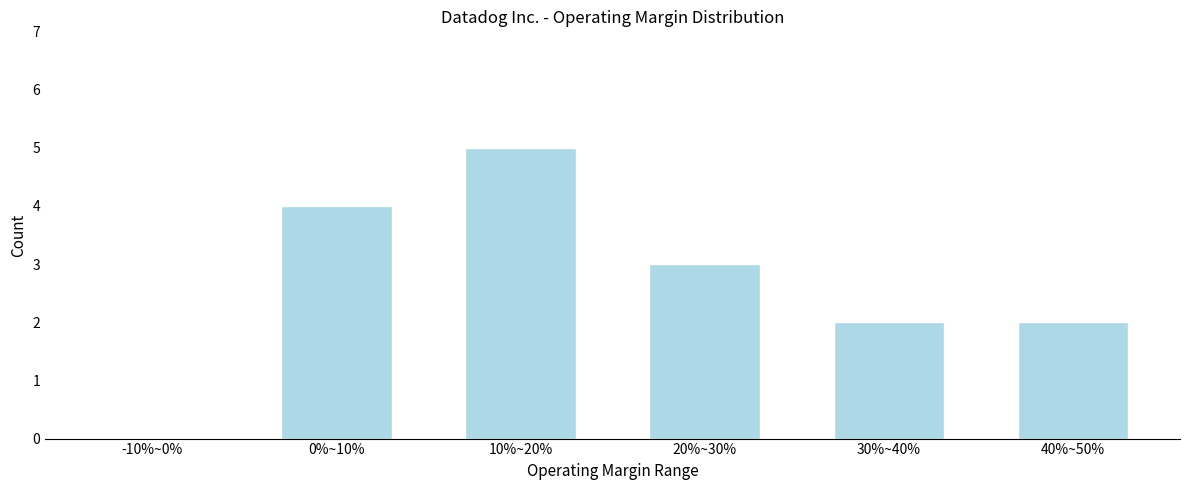

Reading left to right, list all the values displayed in this chart.

-10%~0%=0	0%~10%=4	10%~20%=5	20%~30%=3	30%~40%=2	40%~50%=2